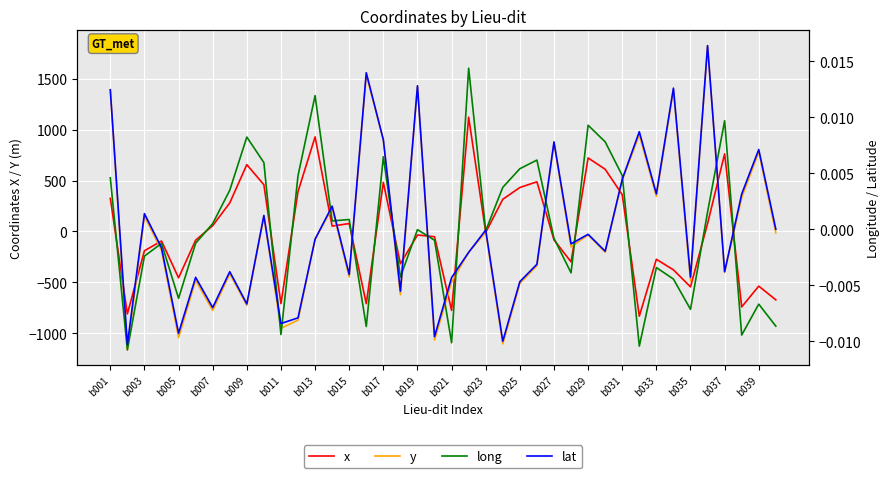

Rank the series at 25 from highest to lowest value.

x, long, lat, y